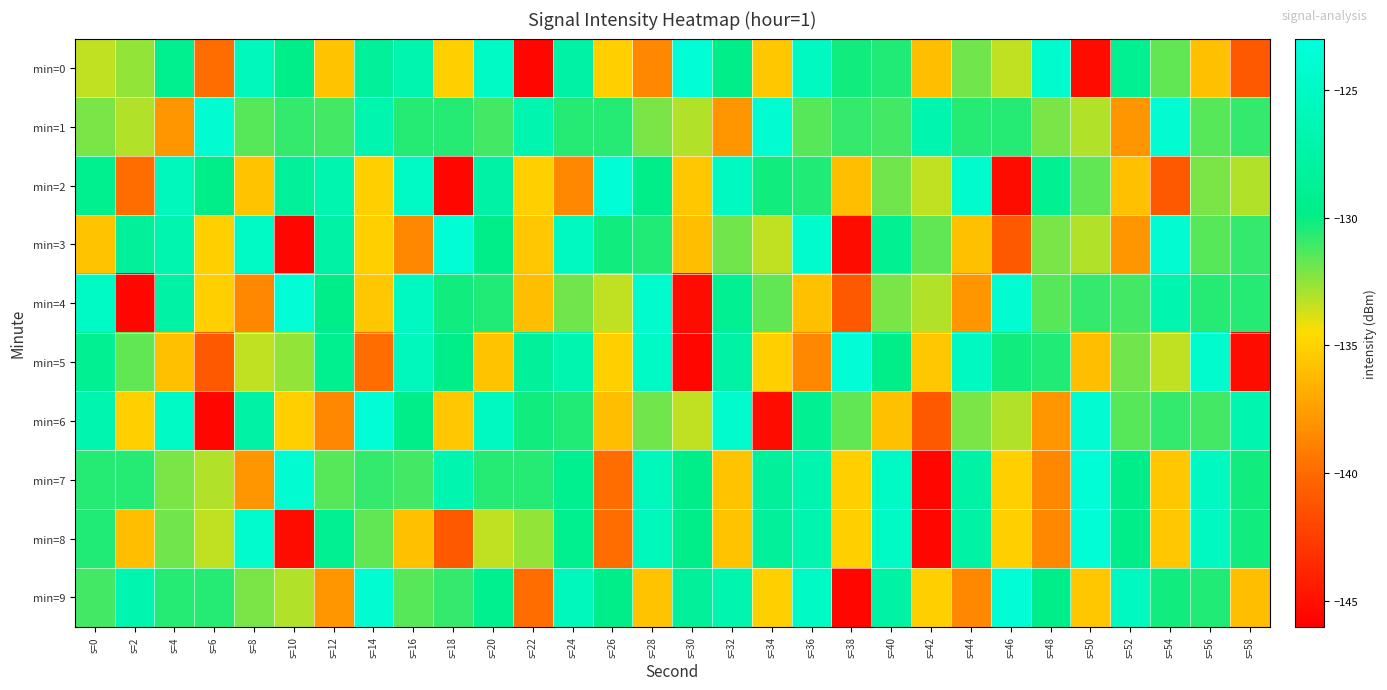

Reading right to left, extract all data points from this chart.

min=0: s=58=-140.9	s=56=-135.9	s=54=-131.7	s=52=-129.1	s=50=-145.3	s=48=-124.3	s=46=-133.4	s=44=-132.0	s=42=-135.9	s=40=-130.5	s=38=-130.3	s=36=-125.3	s=34=-135.5	s=32=-129.7	s=30=-123.5	s=28=-138.6	s=26=-135.2	s=24=-127.6	s=22=-145.6	s=20=-124.8	s=18=-135.1	s=16=-126.8	s=14=-128.4	s=12=-135.7	s=10=-129.8	s=8=-125.6	s=6=-139.8	s=4=-129.3	s=2=-132.6	s=0=-133.4
min=1: s=58=-130.9	s=56=-131.5	s=54=-124.1	s=52=-137.9	s=50=-133.1	s=48=-132.1	s=46=-130.6	s=44=-130.6	s=42=-126.7	s=40=-131.2	s=38=-130.9	s=36=-131.5	s=34=-124.1	s=32=-137.9	s=30=-133.1	s=28=-132.1	s=26=-130.6	s=24=-130.6	s=22=-126.7	s=20=-131.2	s=18=-130.6	s=16=-130.6	s=14=-126.7	s=12=-131.2	s=10=-130.9	s=8=-131.5	s=6=-124.1	s=4=-137.9	s=2=-133.1	s=0=-132.1
min=2: s=58=-133.1	s=56=-132.1	s=54=-140.9	s=52=-135.9	s=50=-131.7	s=48=-129.1	s=46=-145.3	s=44=-124.3	s=42=-133.4	s=40=-132.0	s=38=-135.9	s=36=-130.5	s=34=-130.3	s=32=-125.3	s=30=-135.5	s=28=-129.7	s=26=-123.5	s=24=-138.6	s=22=-135.2	s=20=-127.6	s=18=-145.6	s=16=-124.8	s=14=-135.1	s=12=-126.8	s=10=-128.4	s=8=-135.7	s=6=-129.8	s=4=-125.6	s=2=-139.8	s=0=-129.3
min=3: s=58=-130.9	s=56=-131.5	s=54=-124.1	s=52=-137.9	s=50=-133.1	s=48=-132.1	s=46=-140.9	s=44=-135.9	s=42=-131.7	s=40=-129.1	s=38=-145.3	s=36=-124.3	s=34=-133.4	s=32=-132.0	s=30=-135.9	s=28=-130.5	s=26=-130.3	s=24=-125.3	s=22=-135.5	s=20=-129.7	s=18=-123.5	s=16=-138.6	s=14=-135.2	s=12=-127.6	s=10=-145.6	s=8=-124.8	s=6=-135.1	s=4=-126.8	s=2=-128.4	s=0=-135.7
min=4: s=58=-130.6	s=56=-130.6	s=54=-126.7	s=52=-131.2	s=50=-130.9	s=48=-131.5	s=46=-124.1	s=44=-137.9	s=42=-133.1	s=40=-132.1	s=38=-140.9	s=36=-135.9	s=34=-131.7	s=32=-129.1	s=30=-145.3	s=28=-124.3	s=26=-133.4	s=24=-132.0	s=22=-135.9	s=20=-130.5	s=18=-130.3	s=16=-125.3	s=14=-135.5	s=12=-129.7	s=10=-123.5	s=8=-138.6	s=6=-135.2	s=4=-127.6	s=2=-145.6	s=0=-124.8
min=5: s=58=-145.3	s=56=-124.3	s=54=-133.4	s=52=-132.0	s=50=-135.9	s=48=-130.5	s=46=-130.3	s=44=-125.3	s=42=-135.5	s=40=-129.7	s=38=-123.5	s=36=-138.6	s=34=-135.2	s=32=-127.6	s=30=-145.6	s=28=-124.8	s=26=-135.1	s=24=-126.8	s=22=-128.4	s=20=-135.7	s=18=-129.8	s=16=-125.6	s=14=-139.8	s=12=-129.3	s=10=-132.6	s=8=-133.4	s=6=-140.9	s=4=-135.9	s=2=-131.7	s=0=-129.1
min=6: s=58=-126.7	s=56=-131.2	s=54=-130.9	s=52=-131.5	s=50=-124.1	s=48=-137.9	s=46=-133.1	s=44=-132.1	s=42=-140.9	s=40=-135.9	s=38=-131.7	s=36=-129.1	s=34=-145.3	s=32=-124.3	s=30=-133.4	s=28=-132.0	s=26=-135.9	s=24=-130.5	s=22=-130.3	s=20=-125.3	s=18=-135.5	s=16=-129.7	s=14=-123.5	s=12=-138.6	s=10=-135.2	s=8=-127.6	s=6=-145.6	s=4=-124.8	s=2=-135.1	s=0=-126.8
min=7: s=58=-130.3	s=56=-125.3	s=54=-135.5	s=52=-129.7	s=50=-123.5	s=48=-138.6	s=46=-135.2	s=44=-127.6	s=42=-145.6	s=40=-124.8	s=38=-135.1	s=36=-126.8	s=34=-128.4	s=32=-135.7	s=30=-129.8	s=28=-125.6	s=26=-139.8	s=24=-129.3	s=22=-130.6	s=20=-130.6	s=18=-126.7	s=16=-131.2	s=14=-130.9	s=12=-131.5	s=10=-124.1	s=8=-137.9	s=6=-133.1	s=4=-132.1	s=2=-130.6	s=0=-130.6
min=8: s=58=-130.3	s=56=-125.3	s=54=-135.5	s=52=-129.7	s=50=-123.5	s=48=-138.6	s=46=-135.2	s=44=-127.6	s=42=-145.6	s=40=-124.8	s=38=-135.1	s=36=-126.8	s=34=-128.4	s=32=-135.7	s=30=-129.8	s=28=-125.6	s=26=-139.8	s=24=-129.3	s=22=-132.6	s=20=-133.4	s=18=-140.9	s=16=-135.9	s=14=-131.7	s=12=-129.1	s=10=-145.3	s=8=-124.3	s=6=-133.4	s=4=-132.0	s=2=-135.9	s=0=-130.5
min=9: s=58=-135.9	s=56=-130.5	s=54=-130.3	s=52=-125.3	s=50=-135.5	s=48=-129.7	s=46=-123.5	s=44=-138.6	s=42=-135.2	s=40=-127.6	s=38=-145.6	s=36=-124.8	s=34=-135.1	s=32=-126.8	s=30=-128.4	s=28=-135.7	s=26=-129.8	s=24=-125.6	s=22=-139.8	s=20=-129.3	s=18=-130.9	s=16=-131.5	s=14=-124.1	s=12=-137.9	s=10=-133.1	s=8=-132.1	s=6=-130.6	s=4=-130.6	s=2=-126.7	s=0=-131.2